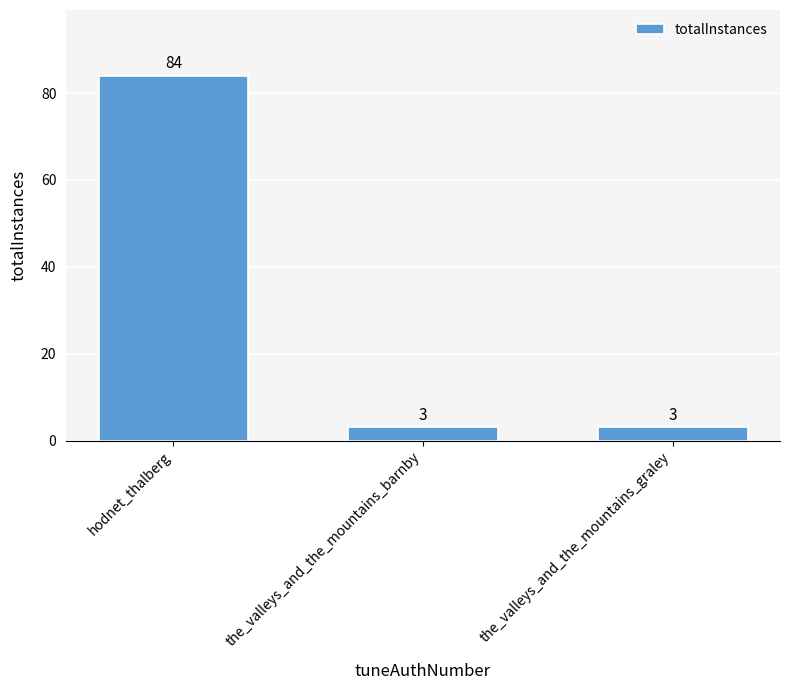

What is the greatest value displayed?

84